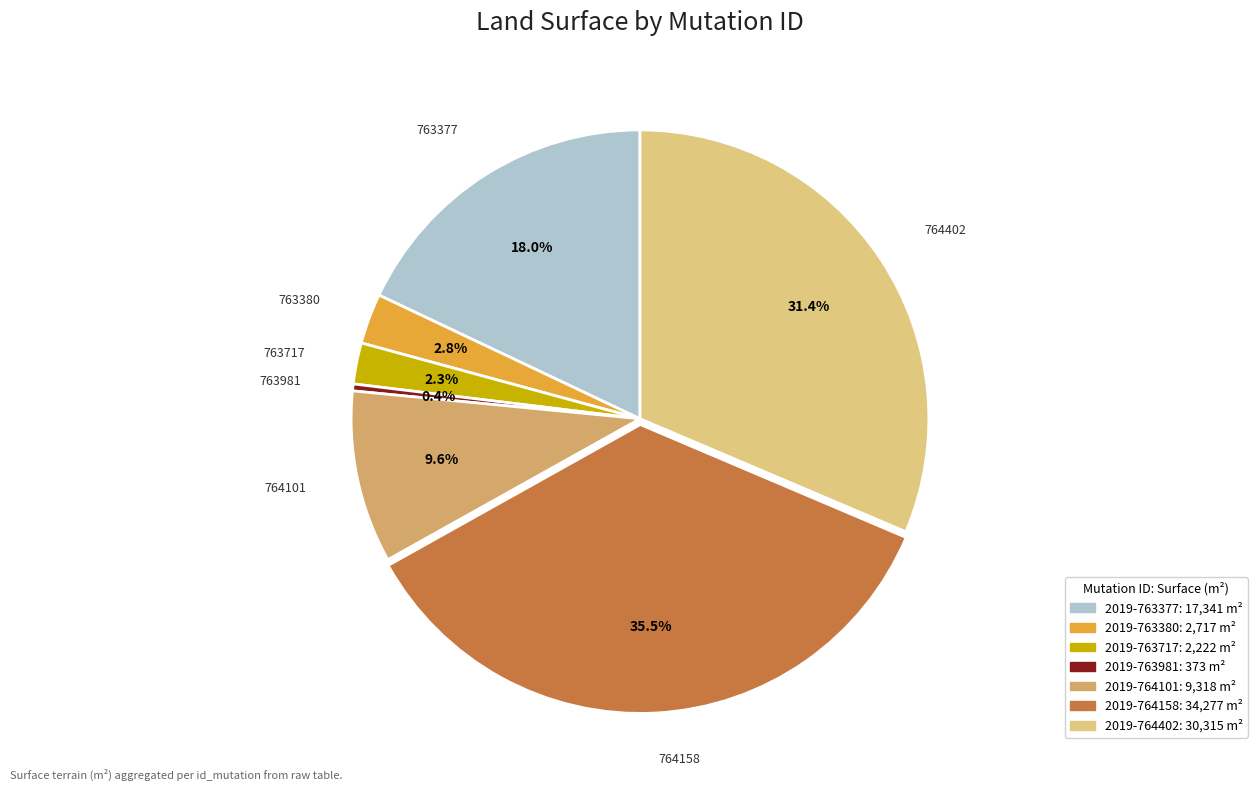

Is it true that 2019-763380 is 10% of the pie?

False